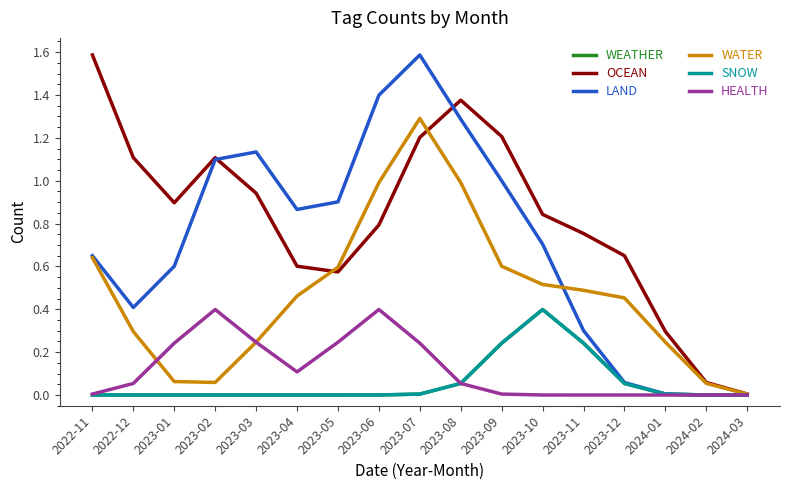

Is the value of SNOW at 2023-04 greater than the value of HEALTH at 2023-12?

No